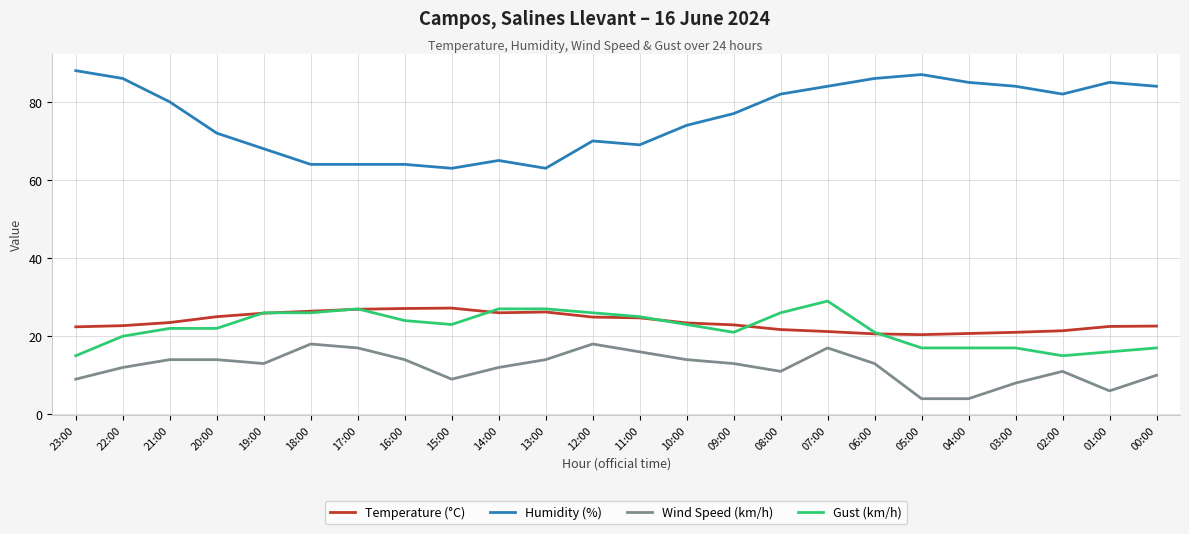

What is the difference between the highest and lowest values at 10:00?

60.0